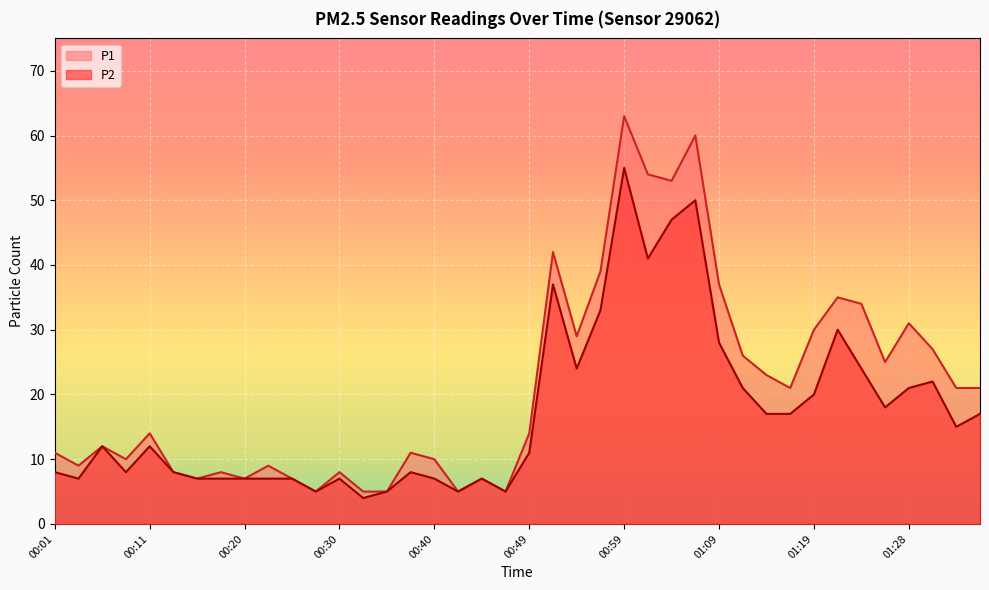

Which series has the widest spread of values?

P1